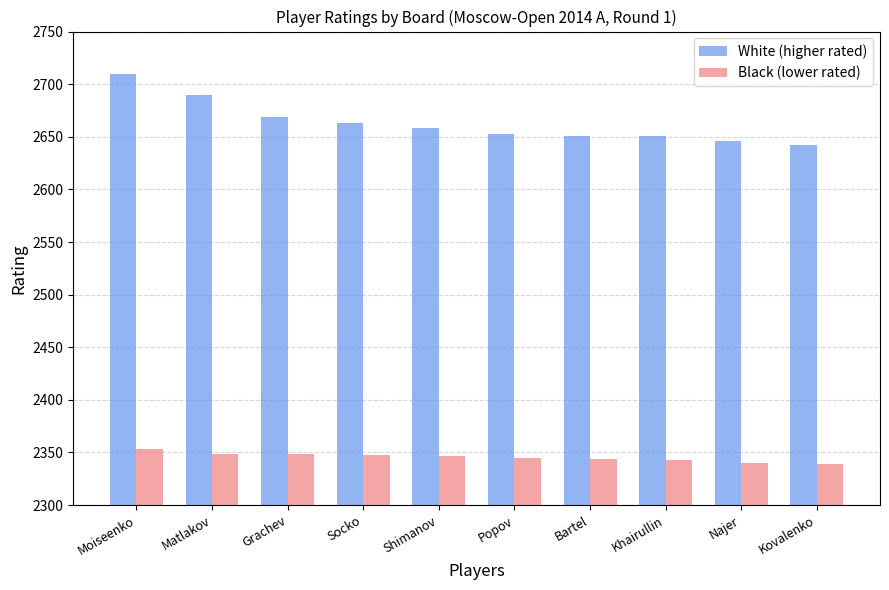

What is the approximate value of White (higher rated) at Popov?

2653